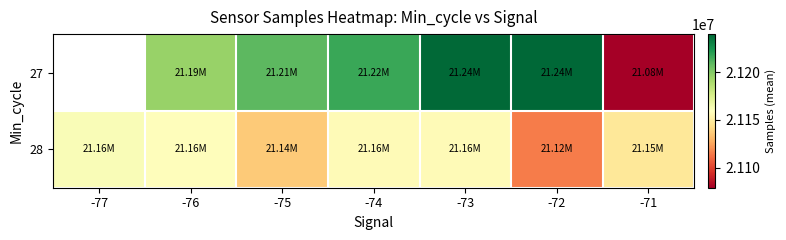

Count the number of data series in this chart.

2